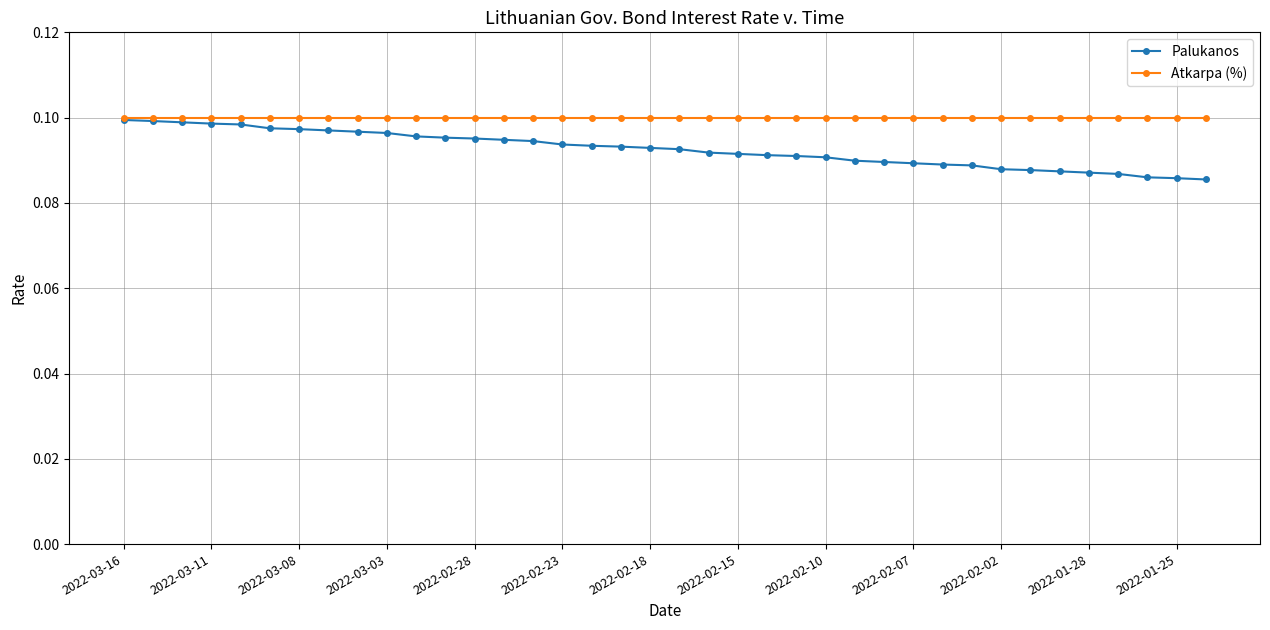

What are all the series names shown in the legend?

Palukanos, Atkarpa (%)